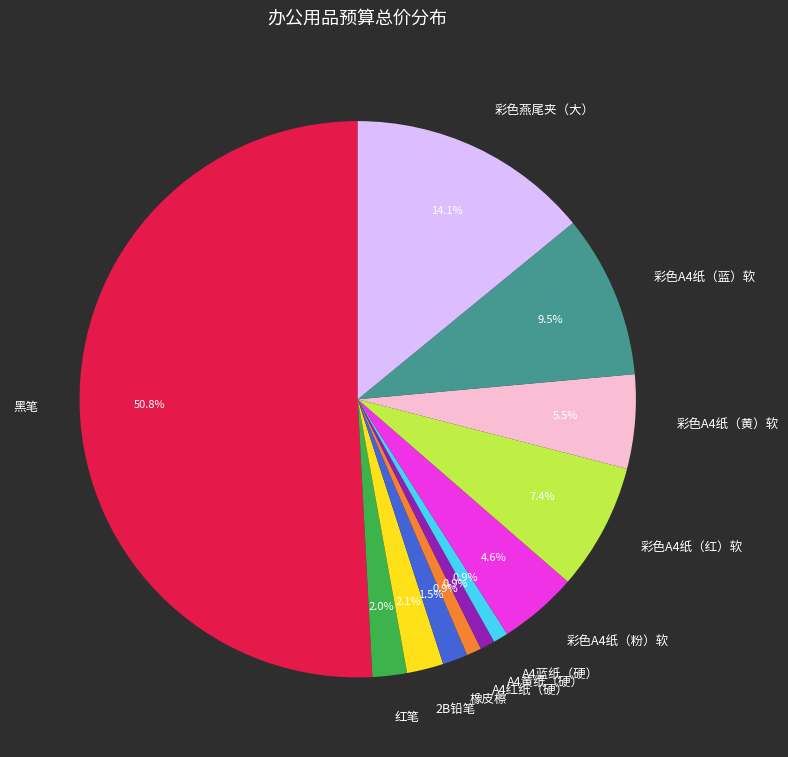

The 彩色A4纸（粉）软 slice represents 11% of the pie. True or false?

False